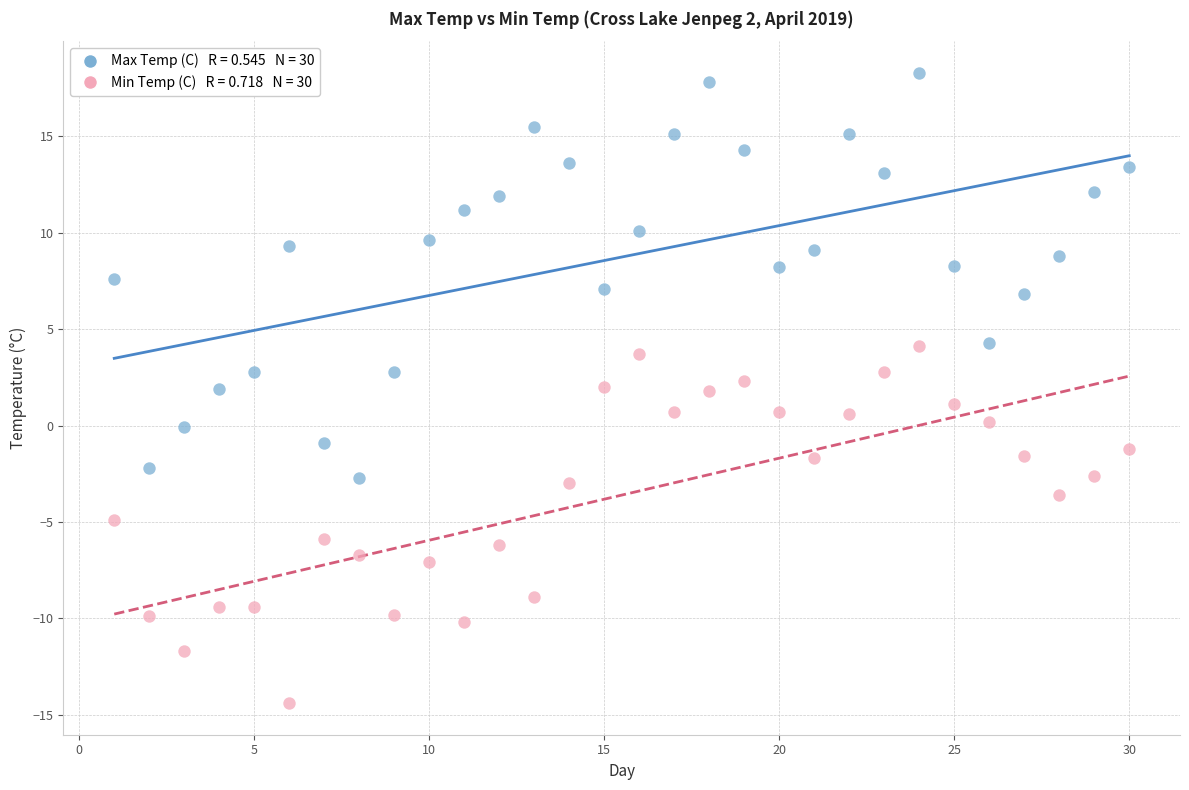

Across all data points, what is the range of X values (max minus min)?

29.0